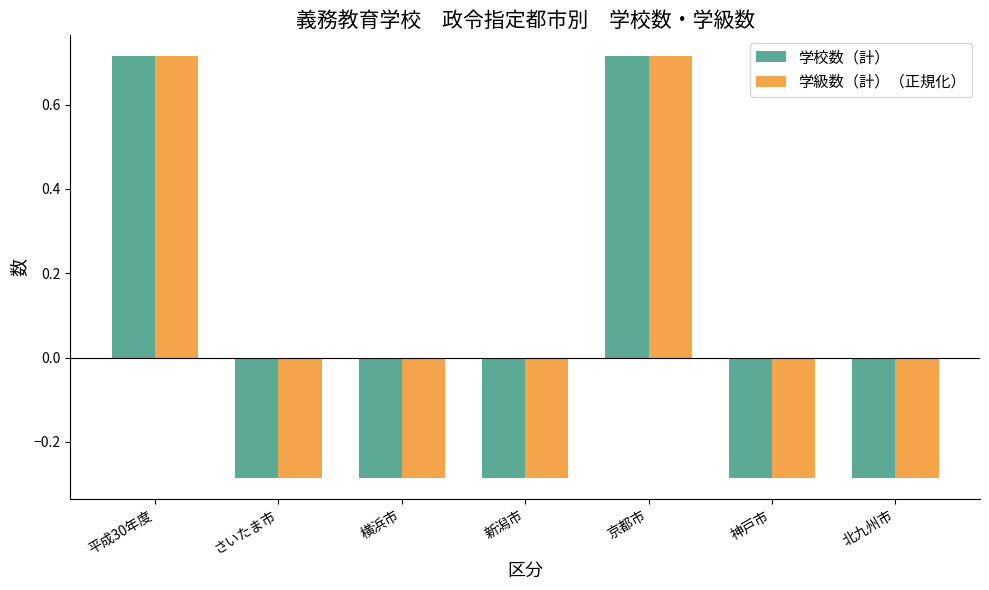

How many distinct data groups are displayed?

2